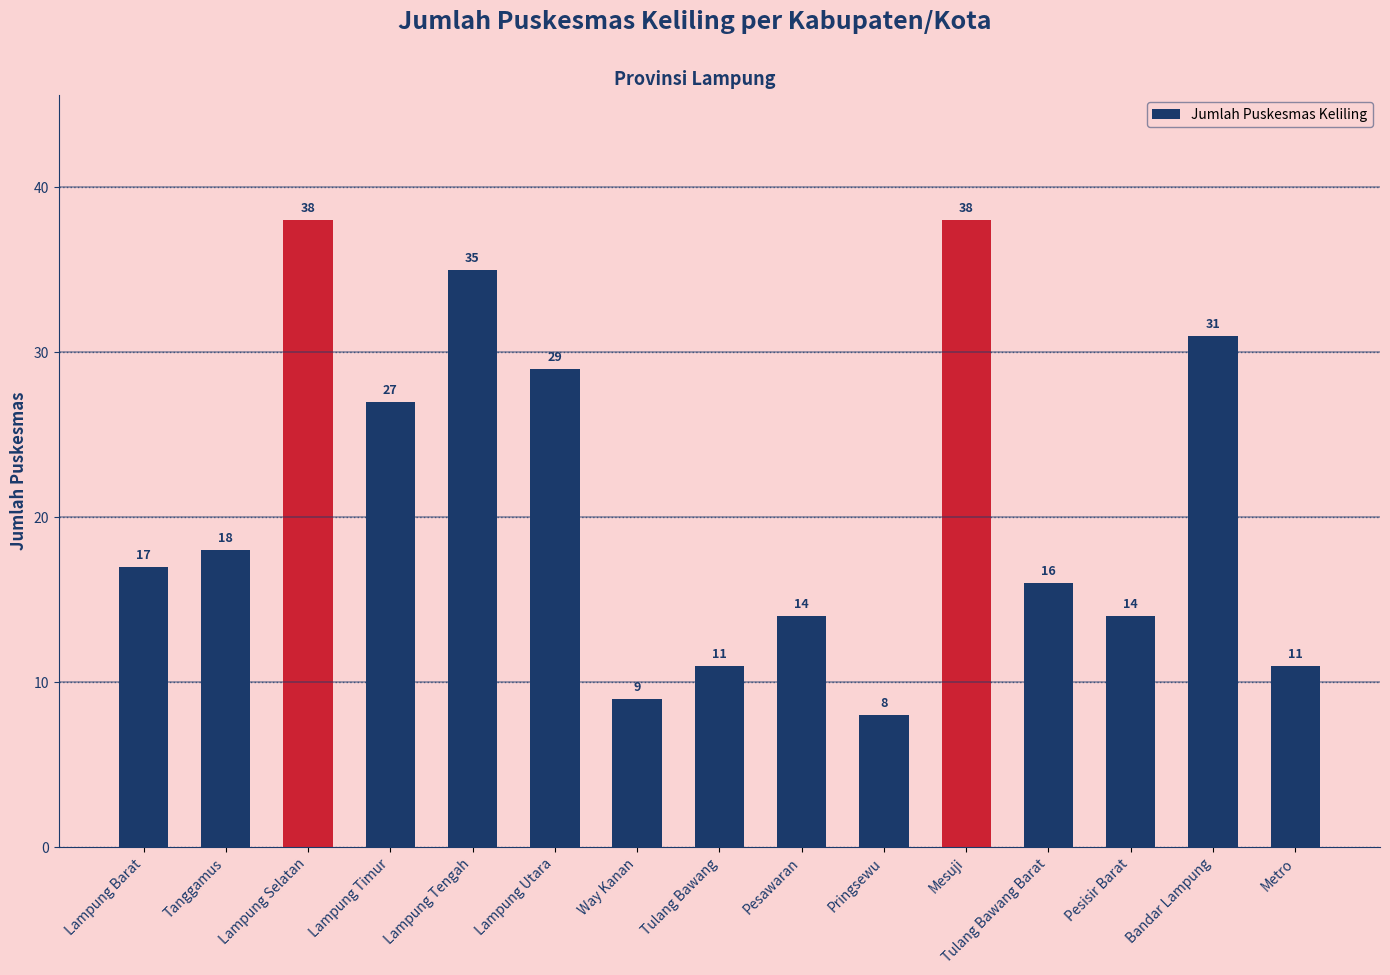

What value does the data have at Metro?

11